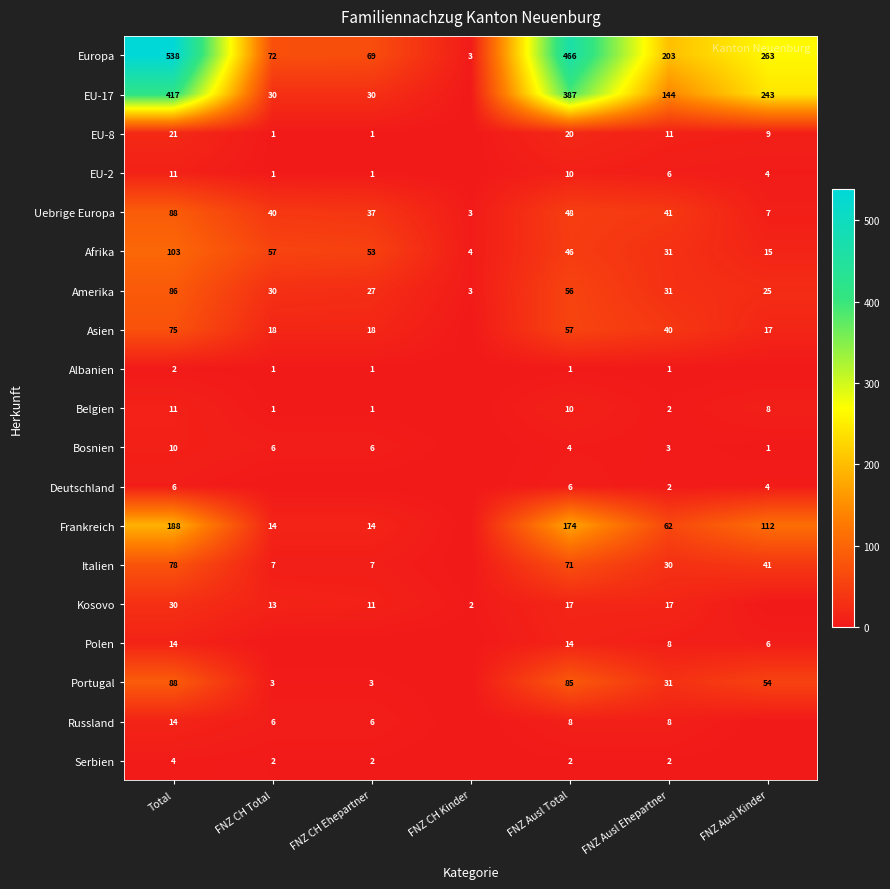

Is it true that Russland equals 9 at FNZ CH Ehepartner?

False